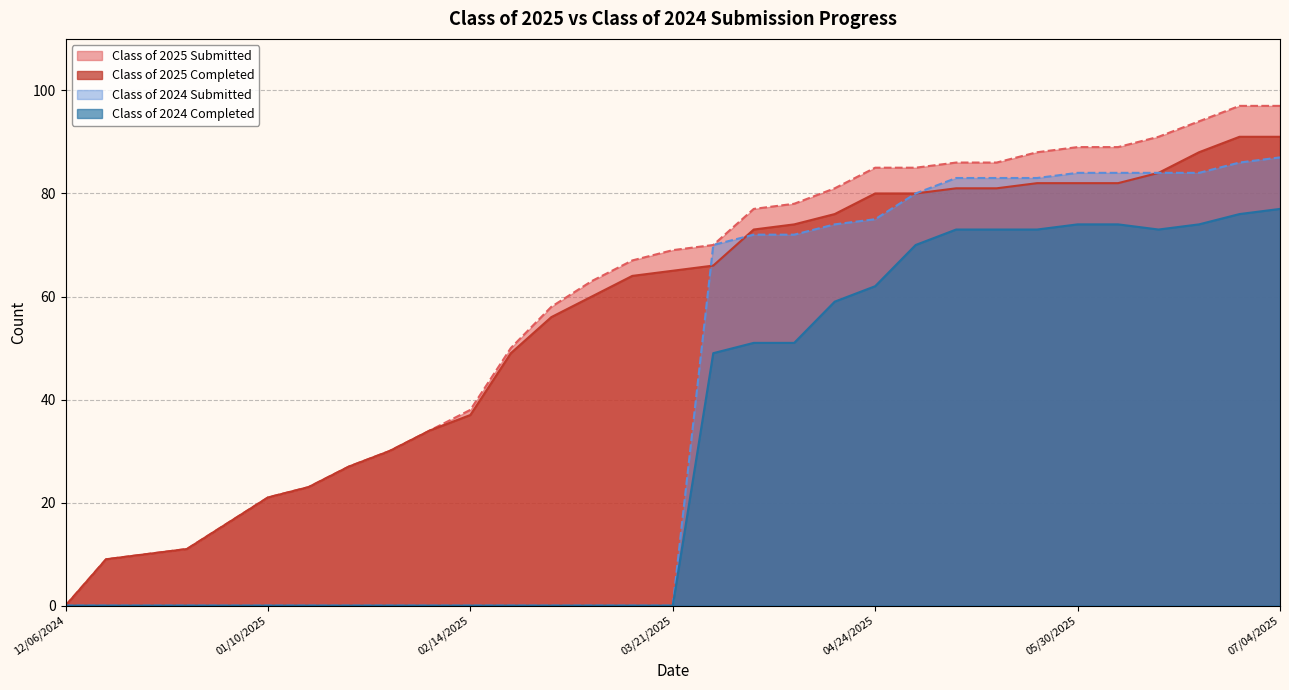

At how many categories does at least one series exceed 4?

30